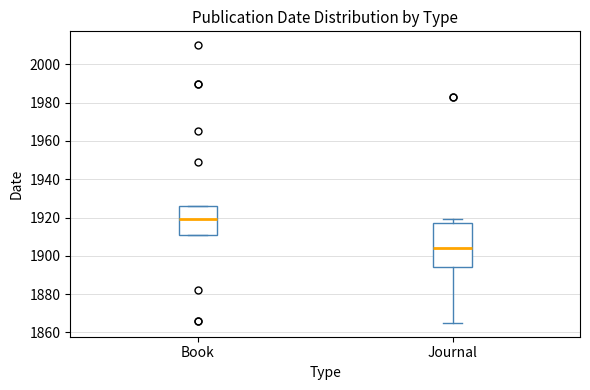

Comparing the boxes themselves (not the whiskers), which one is the tallest?

Journal